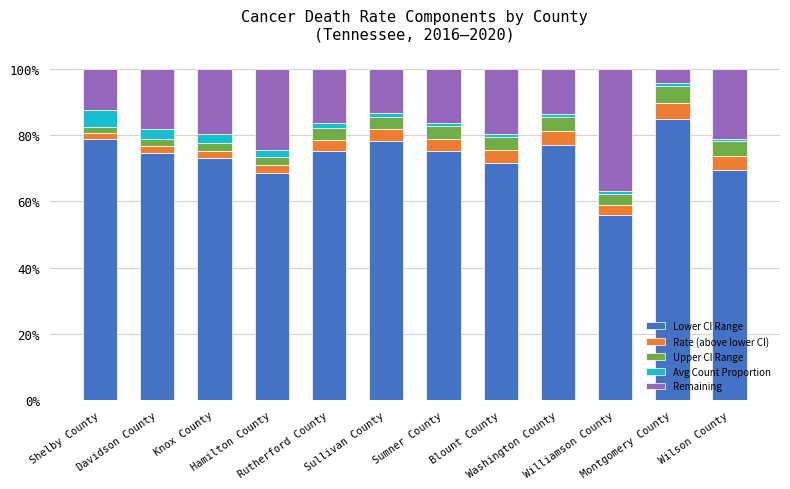

Which series has the widest spread of values?

Remaining